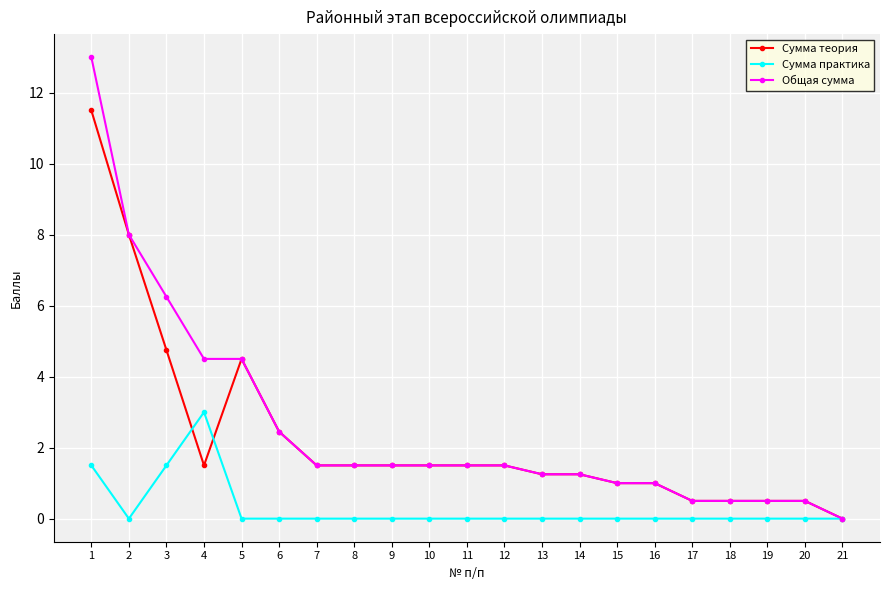

List the series in order of their peak value, lowest first.

Сумма практика, Сумма теория, Общая сумма